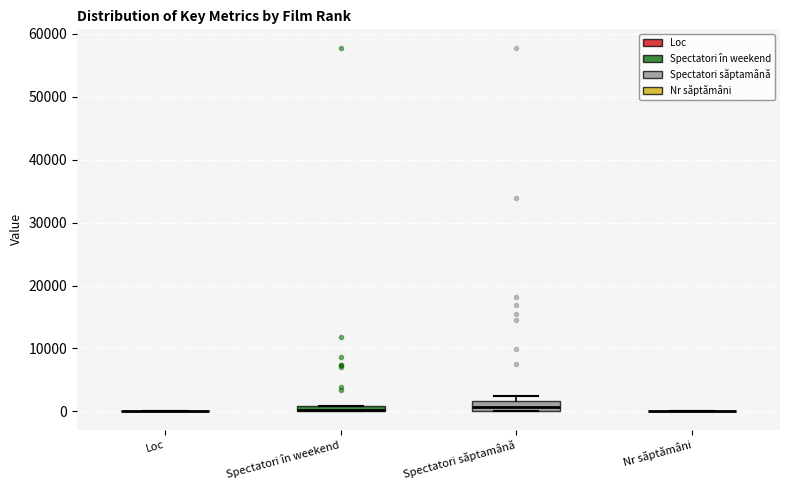

Where is the lower edge of the box for Spectatori săptamână on the y-axis? The values are not printed on the chart, so give them approximately, as read against the axis.

0